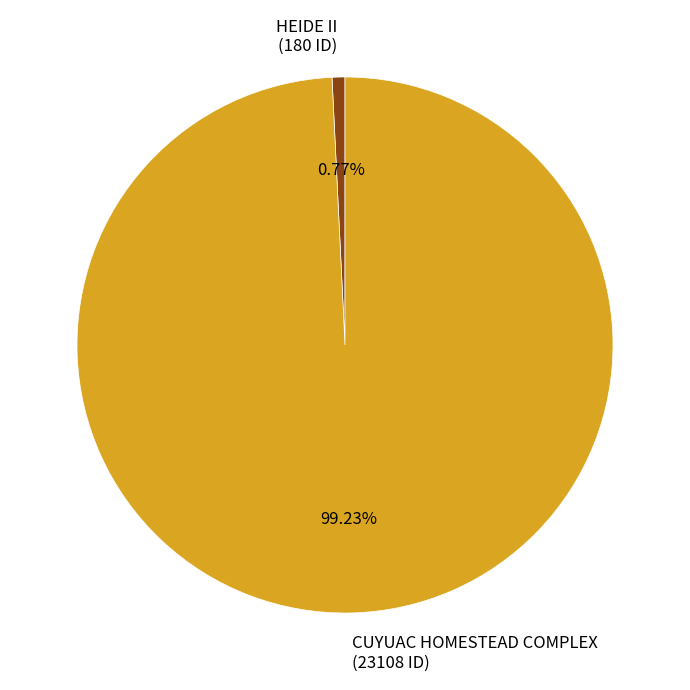

To the nearest percent, what is the difference between the largest and smallest slice percentages?

98%